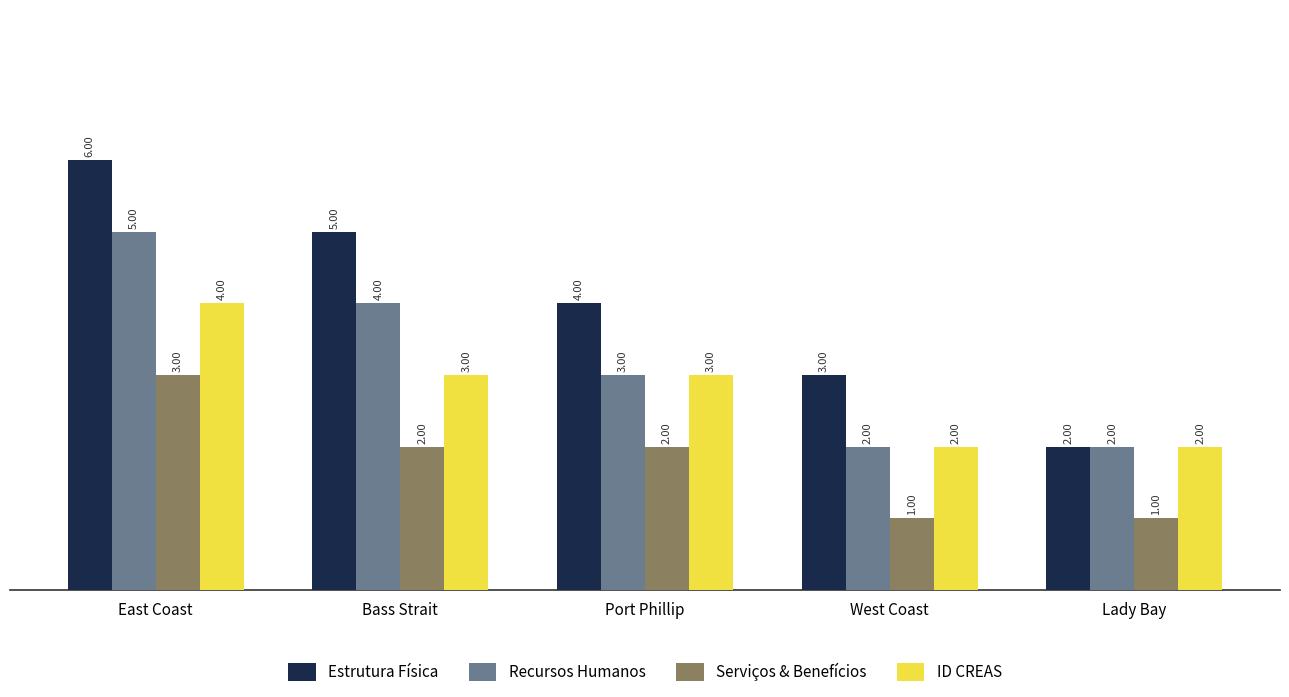

Which series has the largest range (max minus min)?

Estrutura Física